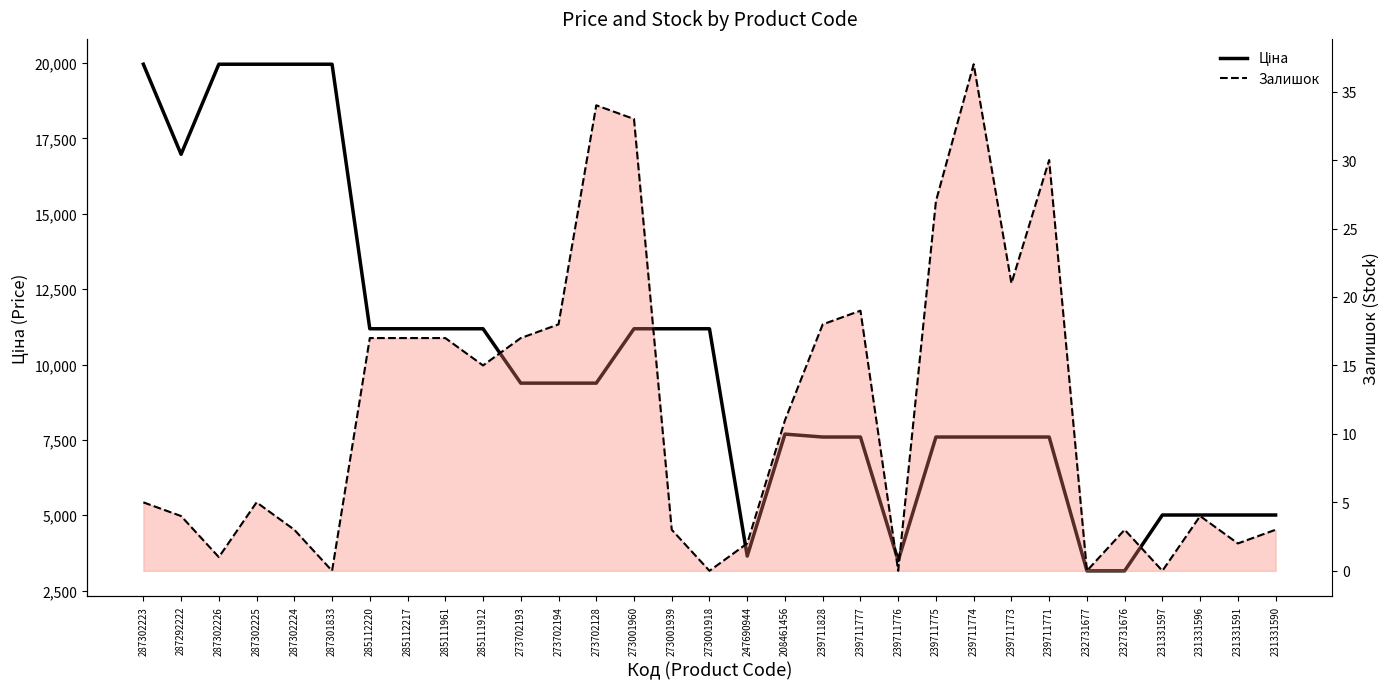

What is the label of the 30th point from the right?

287292222